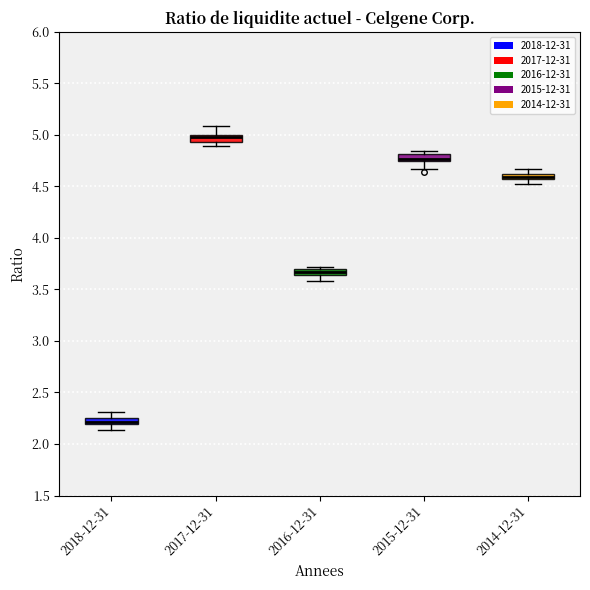

Where does the upper whisker of the box for 2014-12-31 end on the y-axis? The values are not printed on the chart, so give them approximately, as read against the axis.

4.65